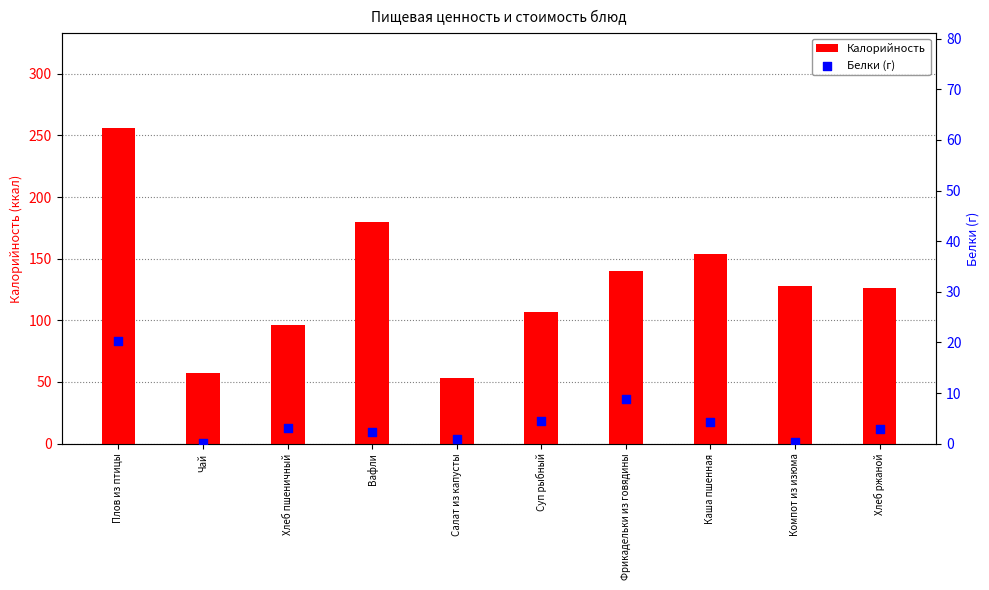

Which series has the largest Y range (max minus min)?

Калорийность